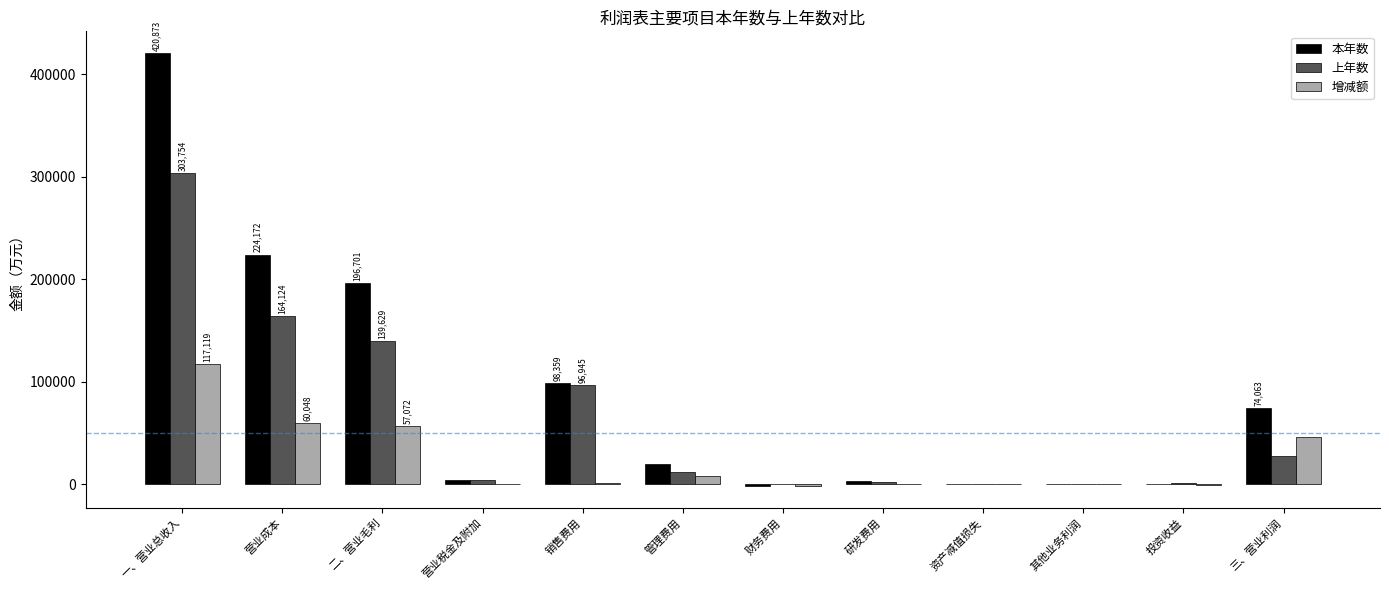

At which label is 本年数 closest to 209738?

二、营业毛利